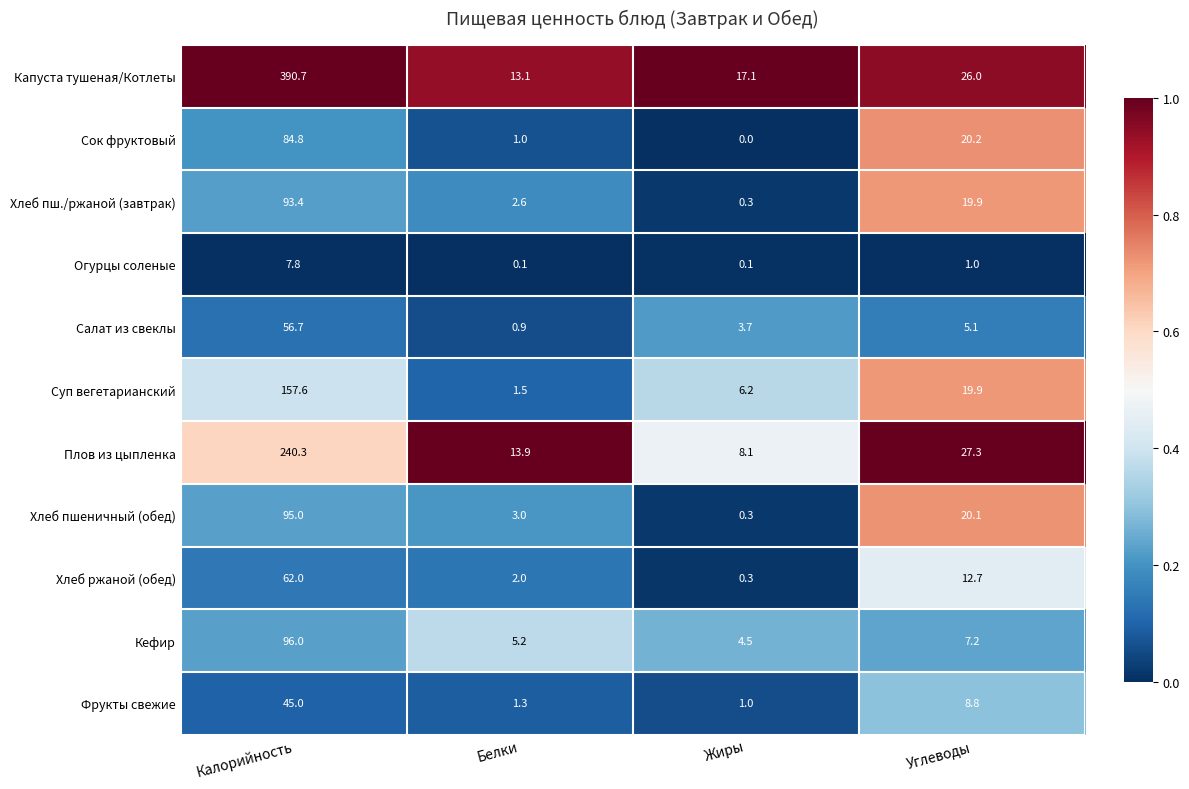

List the labels in order of Кефир value, largest first.

Калорийность, Углеводы, Белки, Жиры